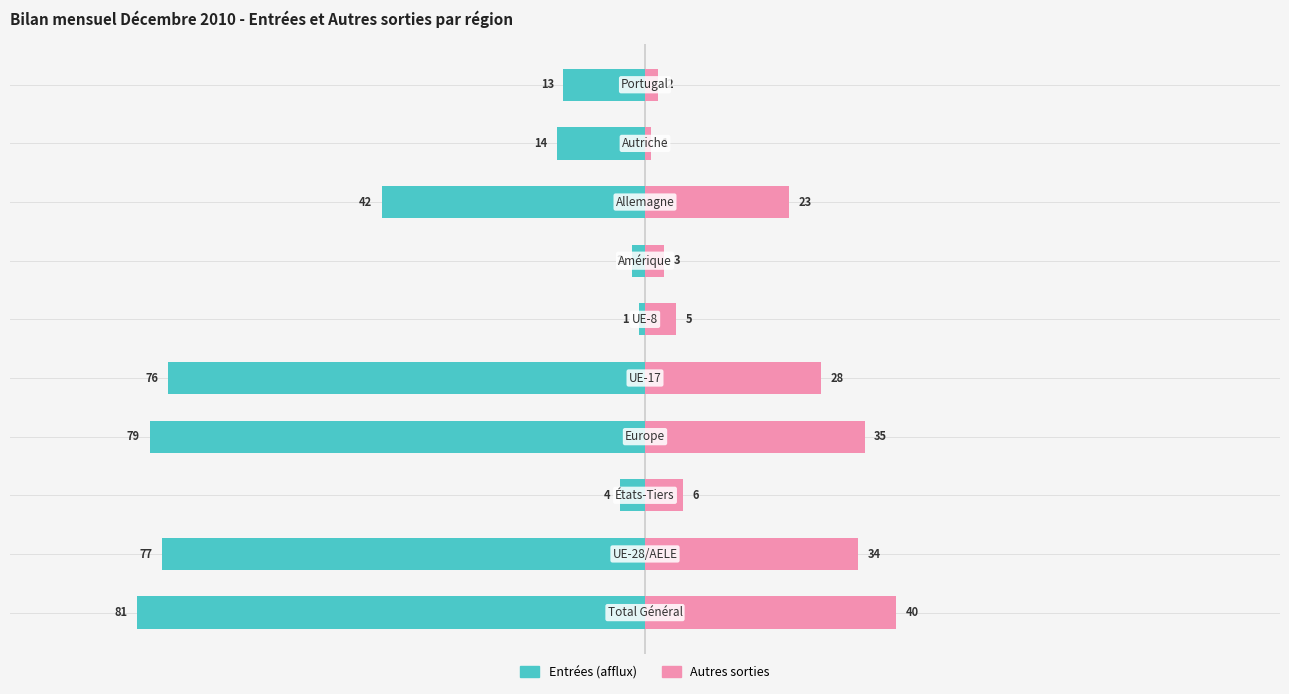

Between 4 and 1, which is larger?

4